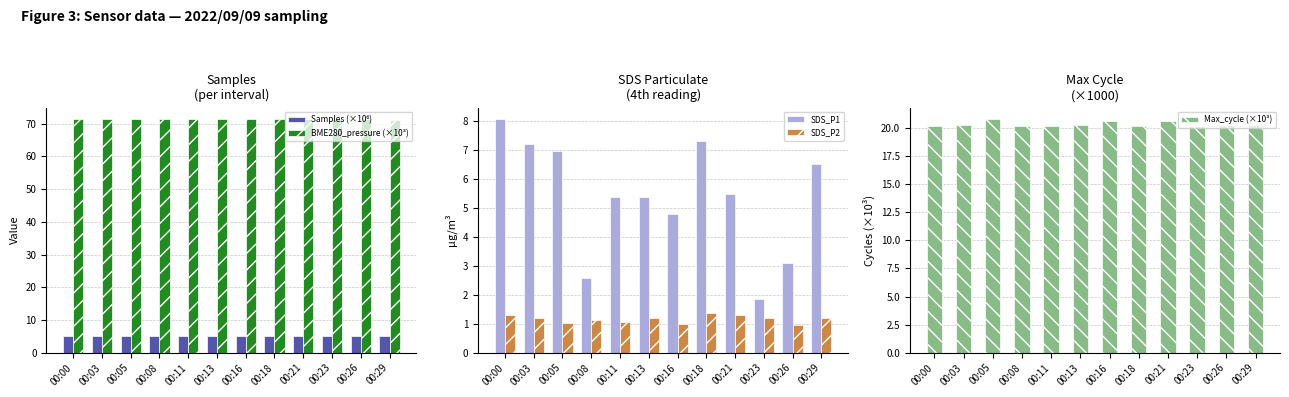

True or false: SDS_P1 has a value of 3.1 at 00:26.

True